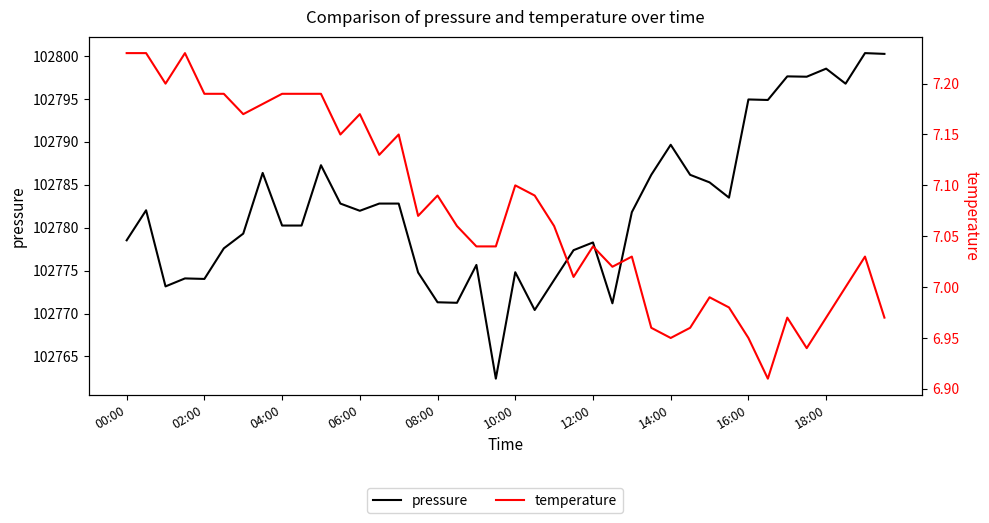

Reading left to right, transcribe all the data shown in this chart.

pressure: 102778.5	102782.0	102773.2	102774.1	102774.0	102777.6	102779.3	102786.4	102780.2	102780.2	102787.3	102782.8	102782.0	102782.8	102782.8	102774.8	102771.3	102771.2	102775.7	102762.4	102774.8	102770.4	102773.9	102777.4	102778.3	102771.2	102781.8	102786.2	102789.7	102786.2	102785.3	102783.5	102794.9	102794.9	102797.6	102797.6	102798.5	102796.8	102800.3	102800.2
temperature: 7.2	7.2	7.2	7.2	7.2	7.2	7.2	7.2	7.2	7.2	7.2	7.2	7.2	7.1	7.2	7.1	7.1	7.1	7.0	7.0	7.1	7.1	7.1	7.0	7.0	7.0	7.0	7.0	7.0	7.0	7.0	7.0	7.0	6.9	7.0	6.9	7.0	7.0	7.0	7.0